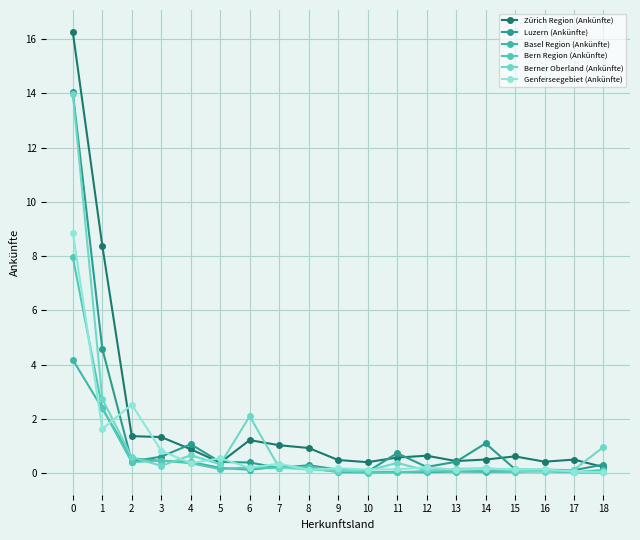

Which series has the largest range (max minus min)?

Zürich Region (Ankünfte)